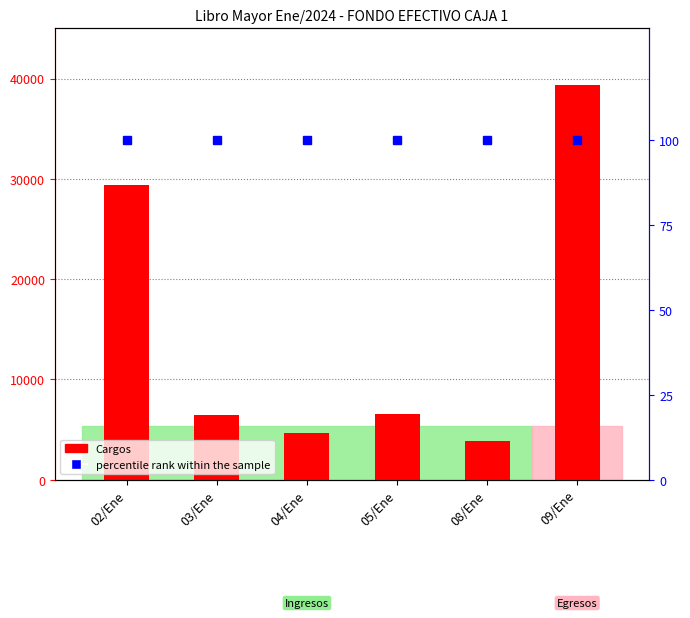

What are all the series names shown in the legend?

Cargos, percentile rank within the sample